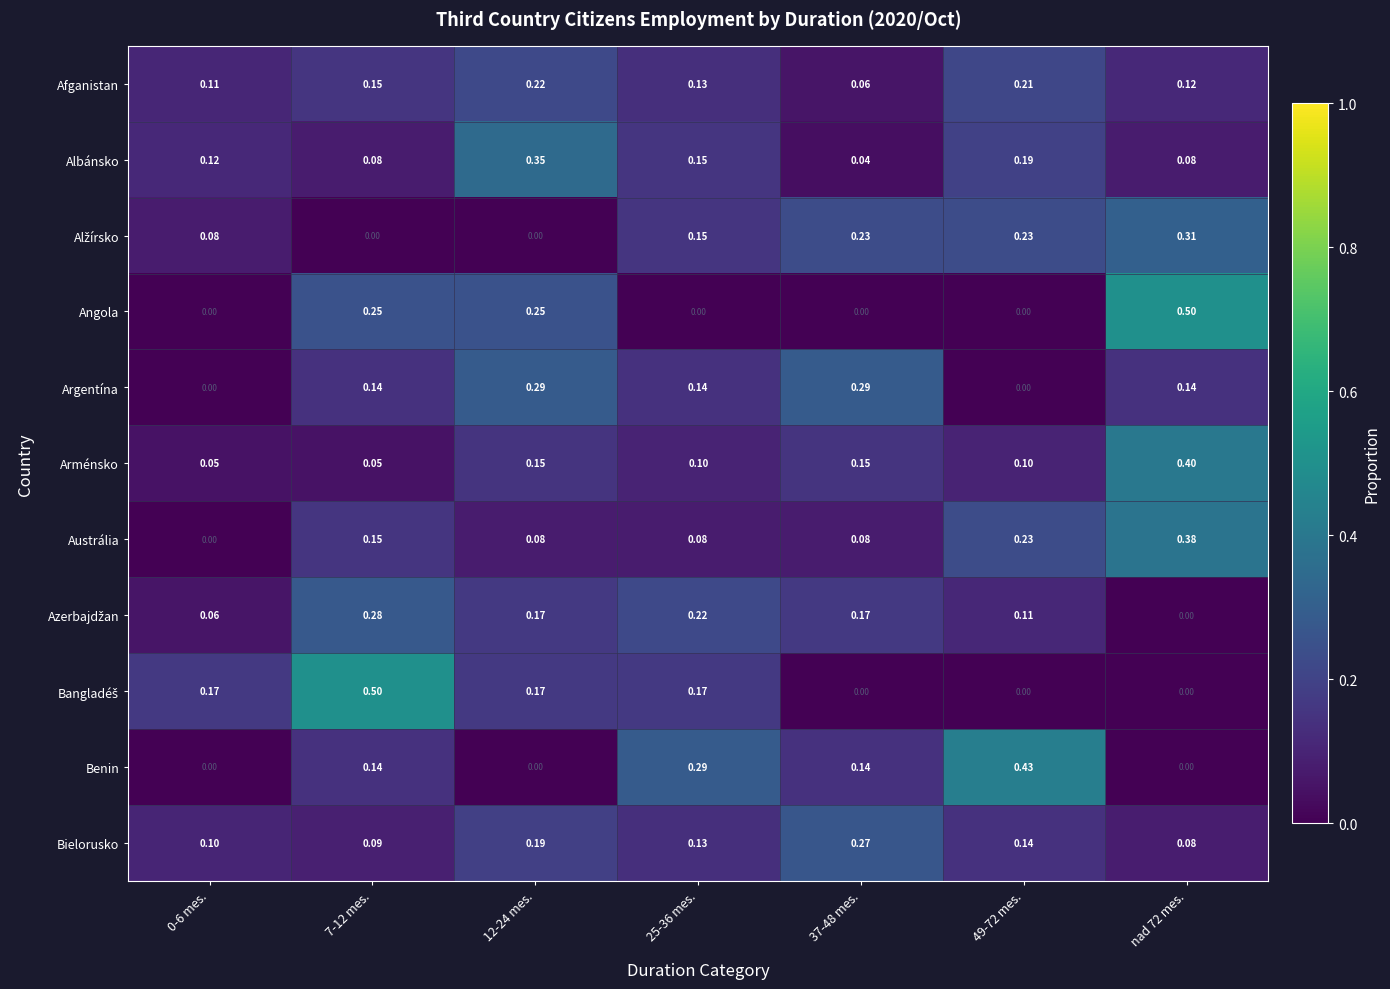

Is the value of Bielorusko at 49-72 mes. greater than the value of Benin at 0-6 mes.?

Yes